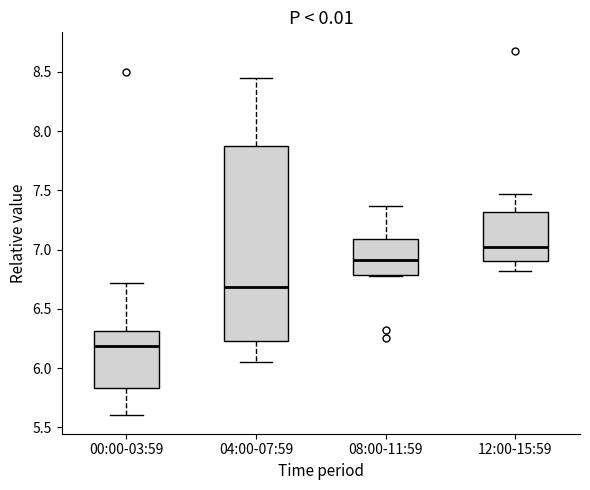

Where is the lower edge of the box for 00:00-03:59 on the y-axis? The values are not printed on the chart, so give them approximately, as read against the axis.

5.85